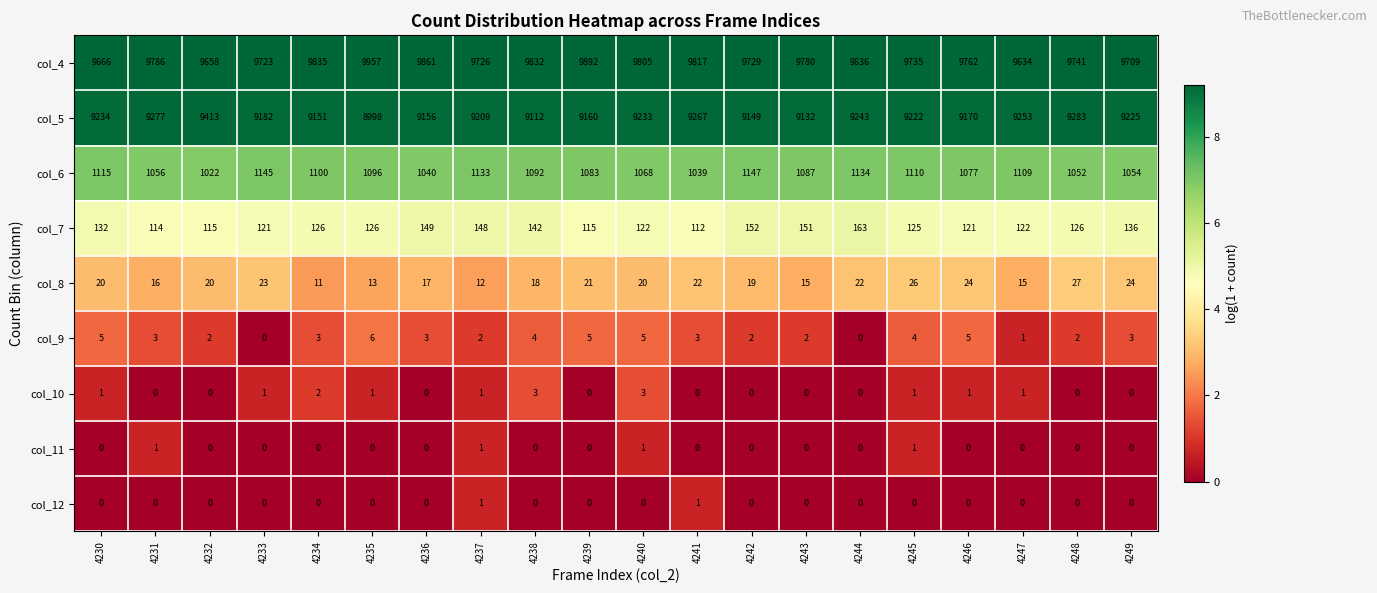

What is the spread (max minus min) of values at 4239?

9892